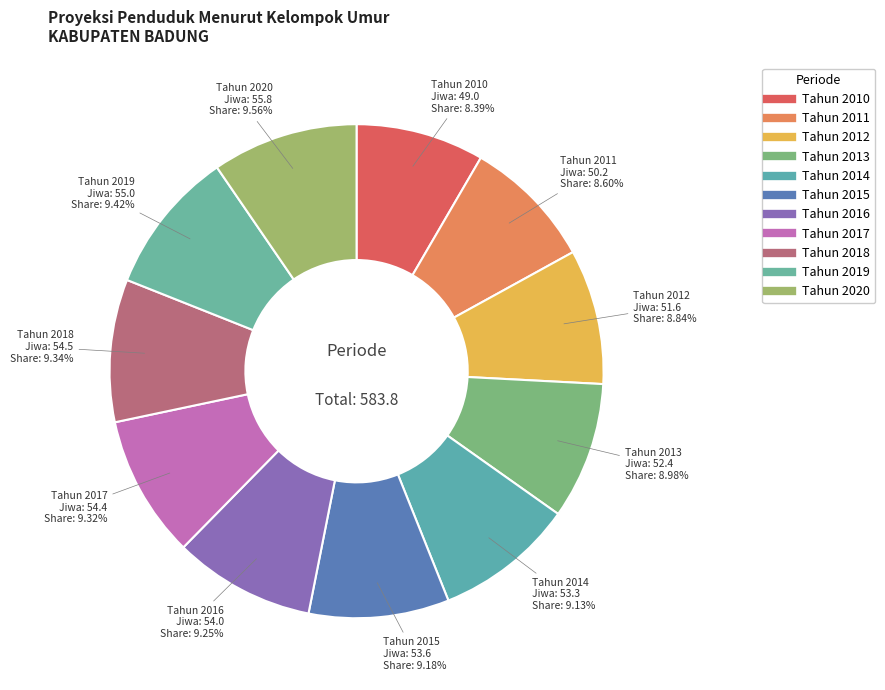

How many slices are in this pie chart?

11